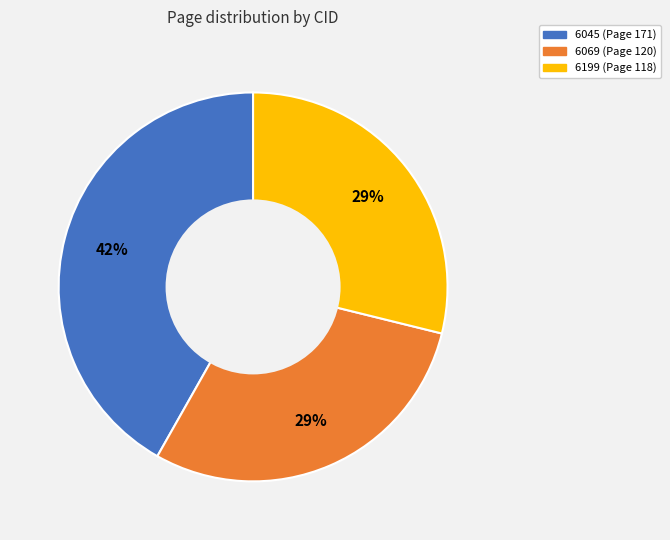

Which category has the biggest portion of the pie?

6045